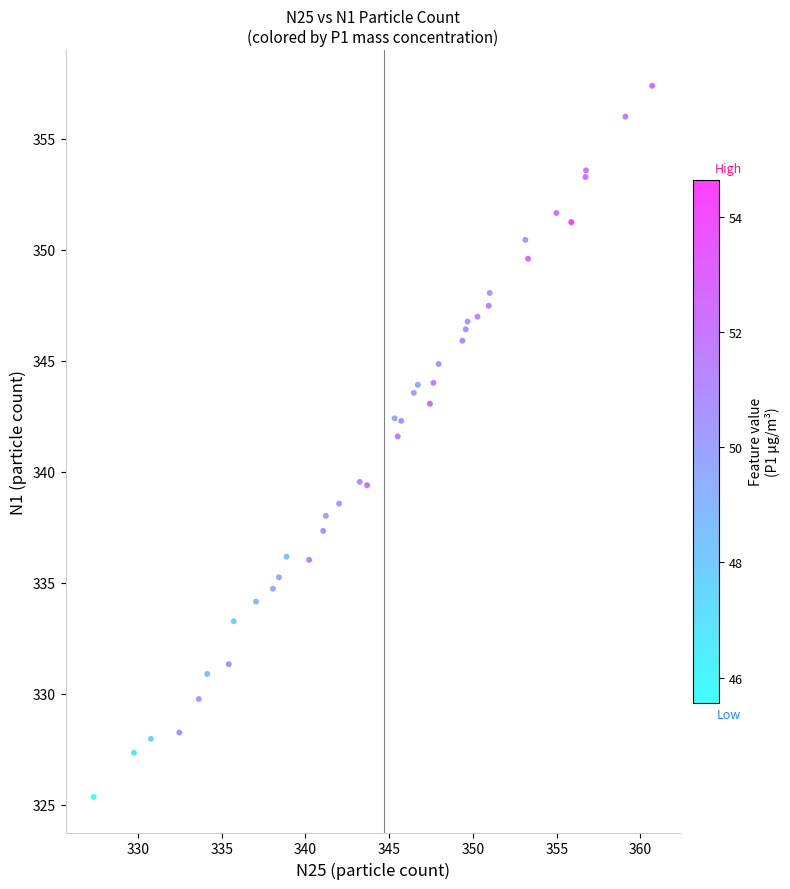

What Y value in the scatter plot is closest to 341?

341.6